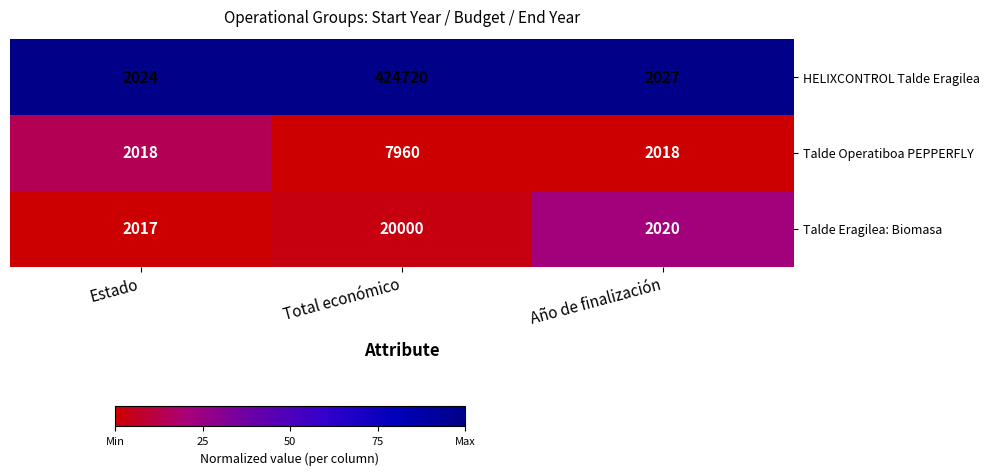

What is the total value across all series at Estado?

6059